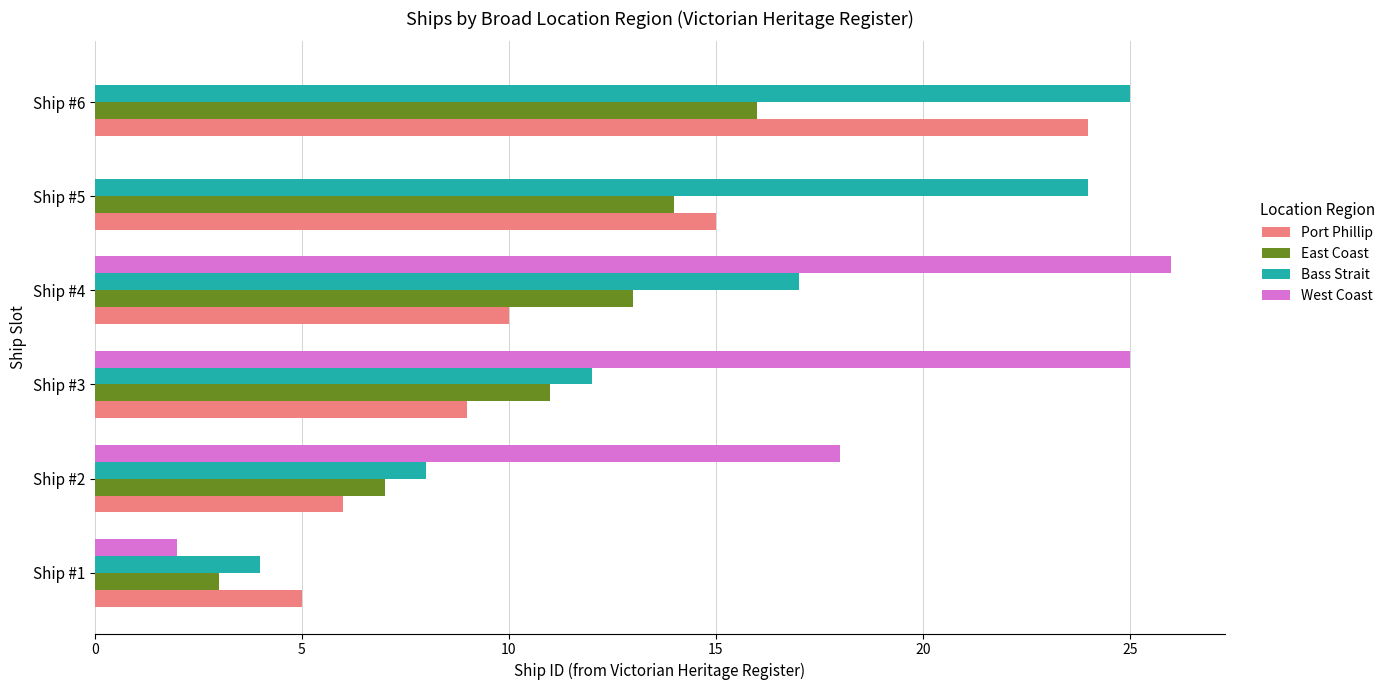

Which series has the largest total across all categories?

Bass Strait